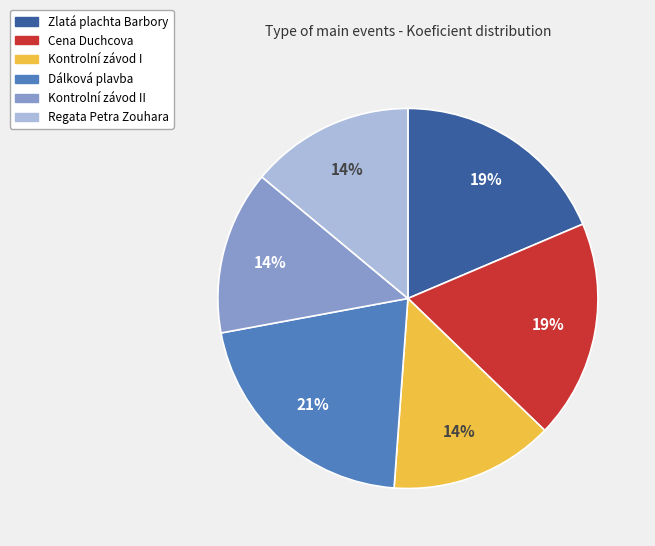

Does any single category account for the majority?

No